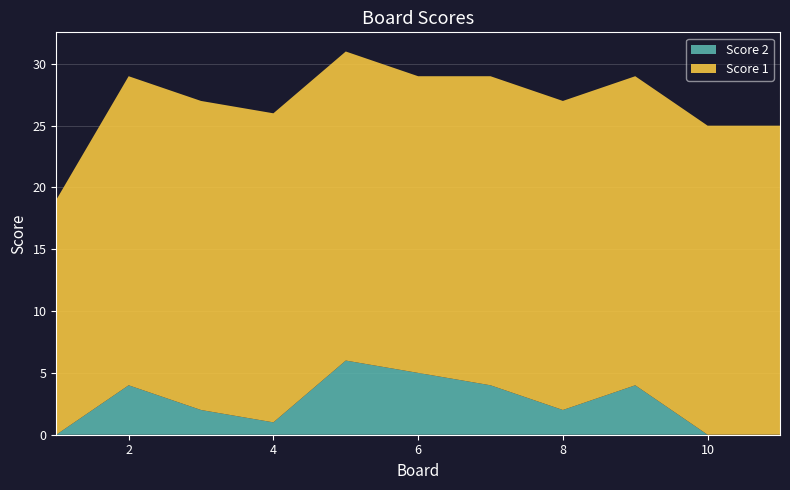

Reading left to right, transcribe all the data shown in this chart.

Score 1: 1=19	2=25	3=25	4=25	5=25	6=24	7=25	8=25	9=25	10=25	11=25
Score 2: 1=0	2=4	3=2	4=1	5=6	6=5	7=4	8=2	9=4	10=0	11=0